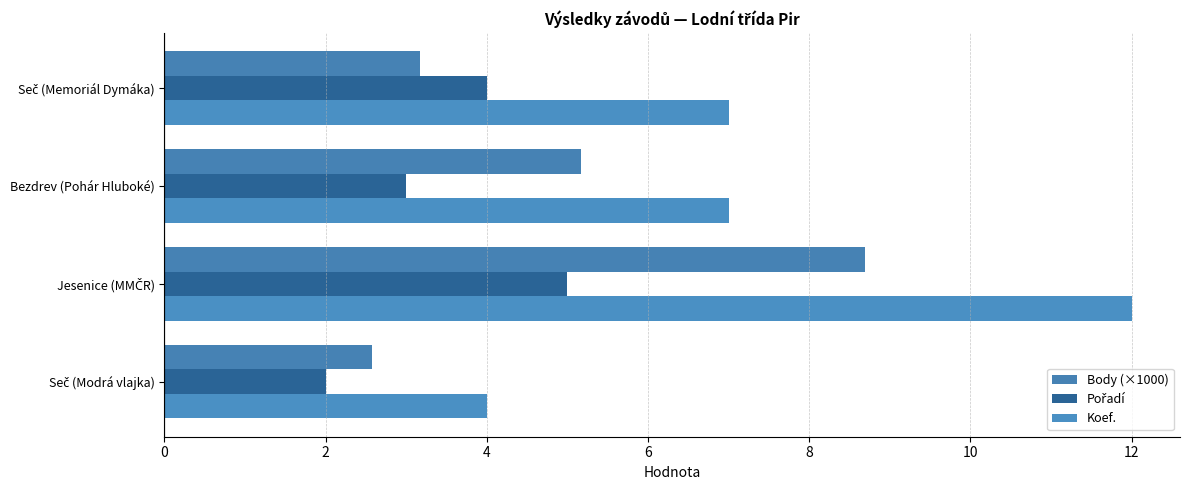

Count the Pořadí values in the range 3 to 5.

3